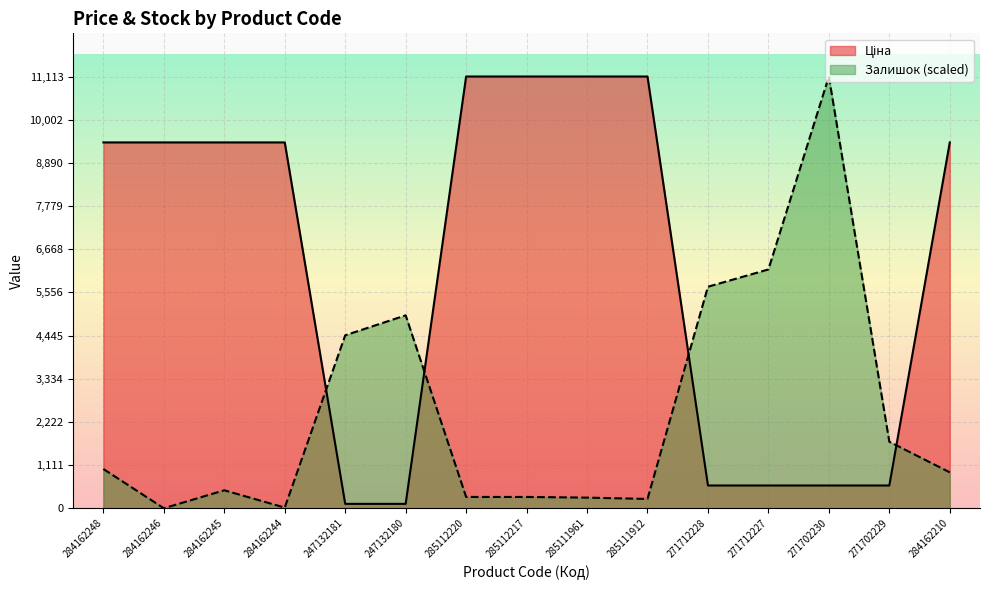

What is the sum of all Залишок values?

37604.7